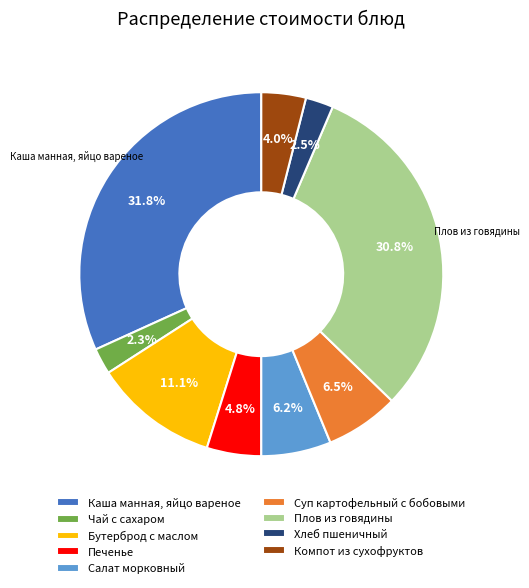

What portion of the pie excludes Компот из сухофруктов?

96.0%